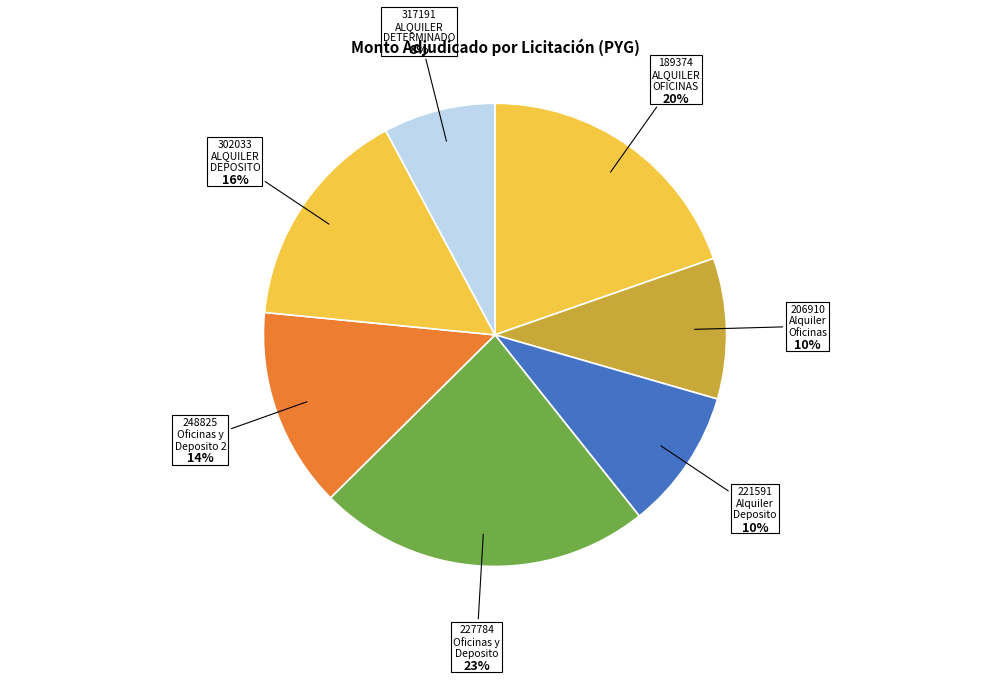

Which category has the smallest portion of the pie?

317191 ALQUILER DETERMINADO